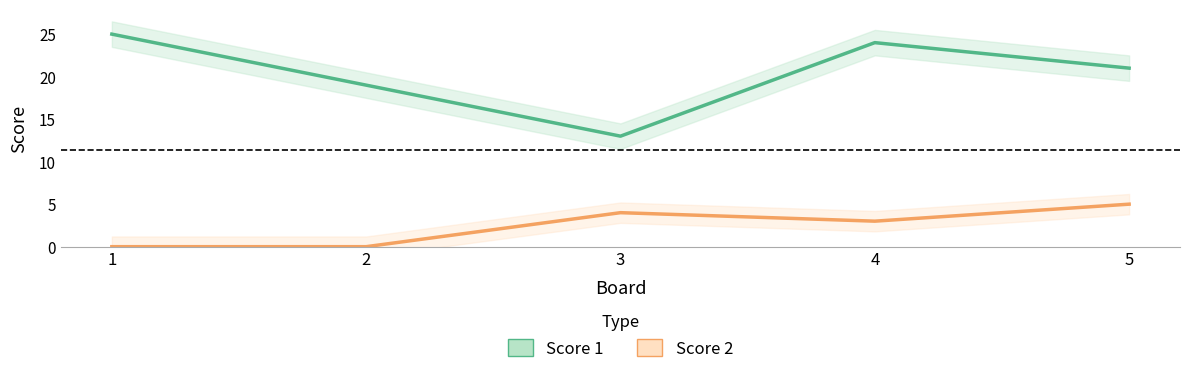

In Score 2, how many points are higher than both neighbors (excluding endpoints)?

1